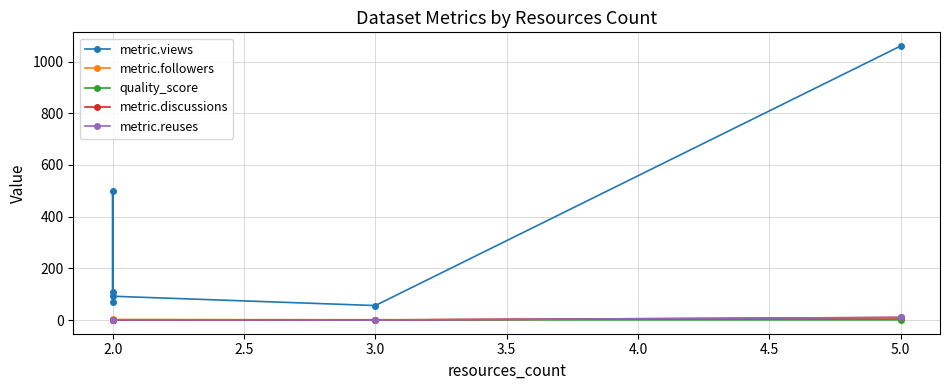

What is the minimum value for quality_score?

0.6